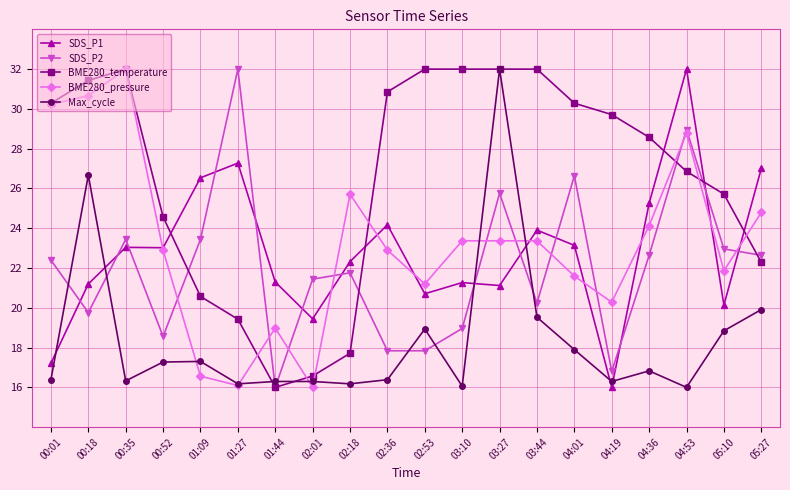

What is the average value of the SDS_P1 series?

22.8